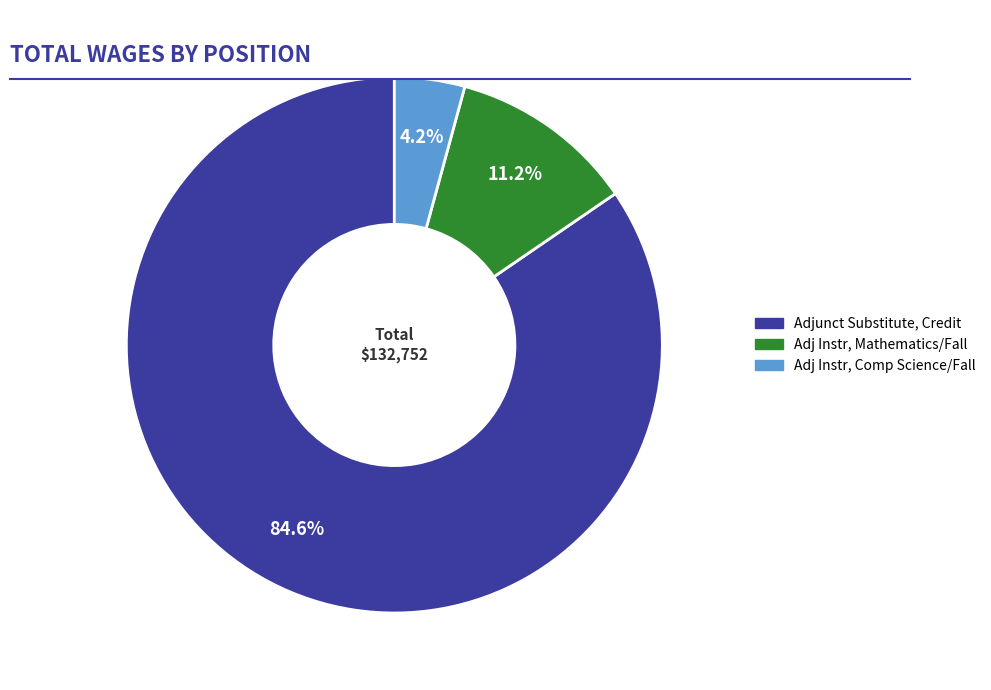

How many slices are in this pie chart?

3